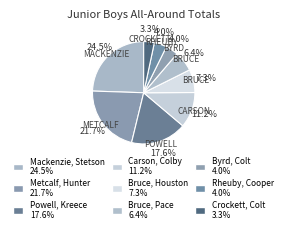

How many segments does this pie chart have?

9